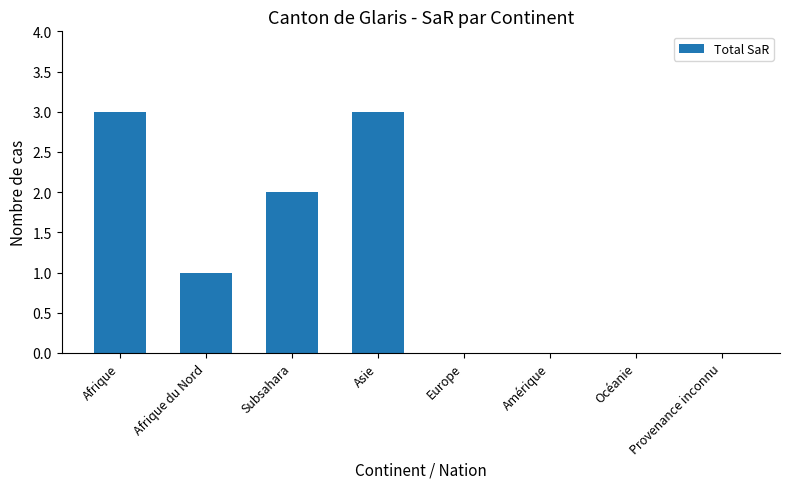

What is the sum of all values?

9